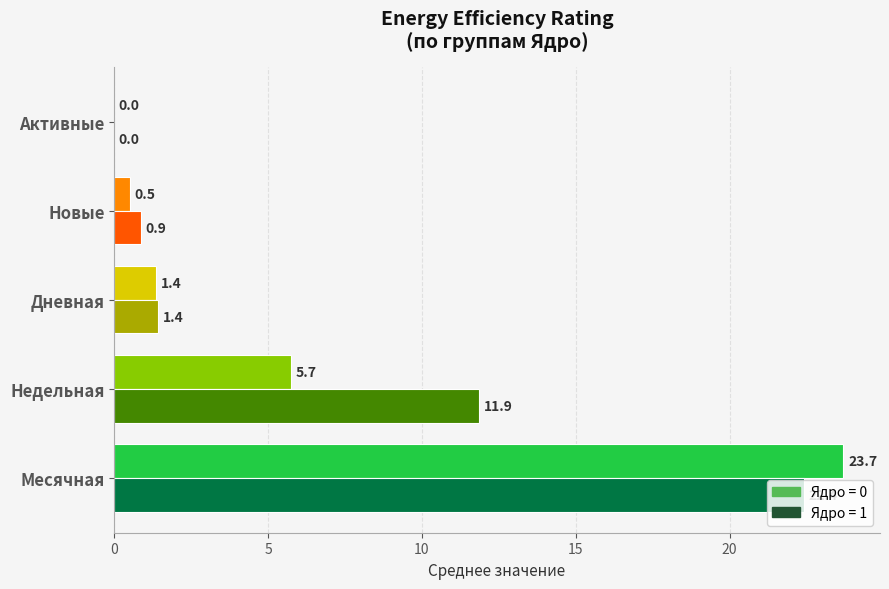

Count the number of data series in this chart.

2